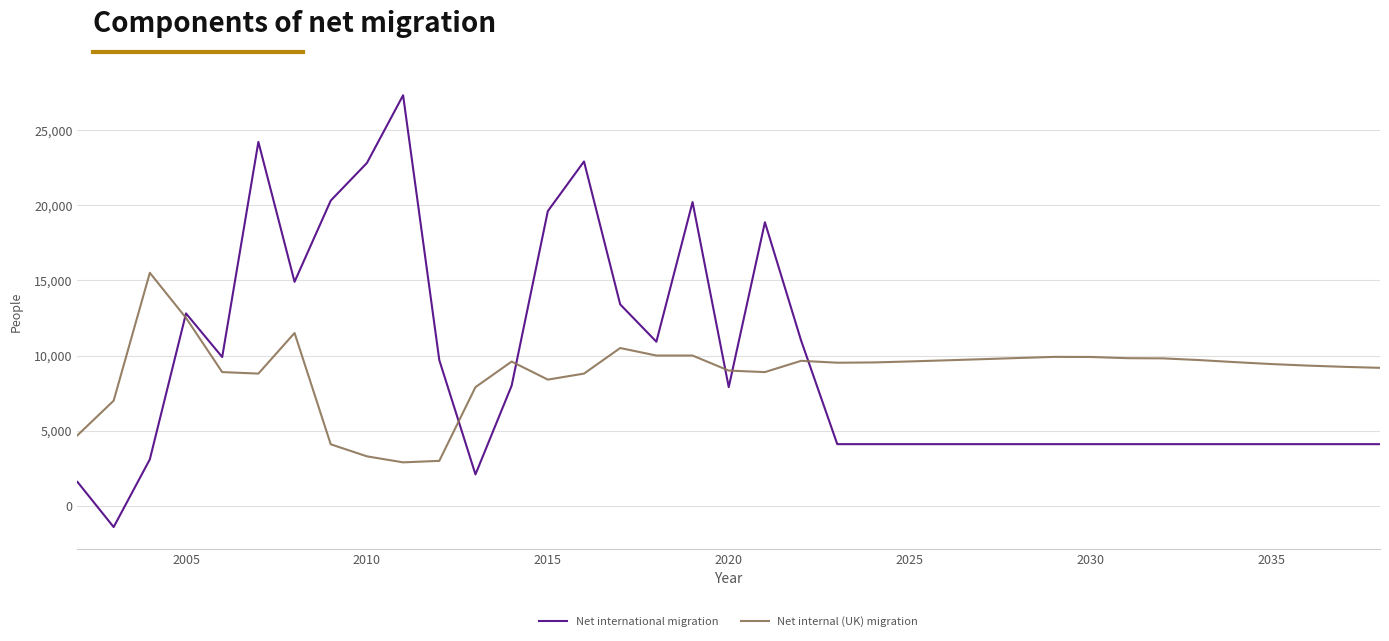

What is the lowest value of the Net international migration series?

-1400